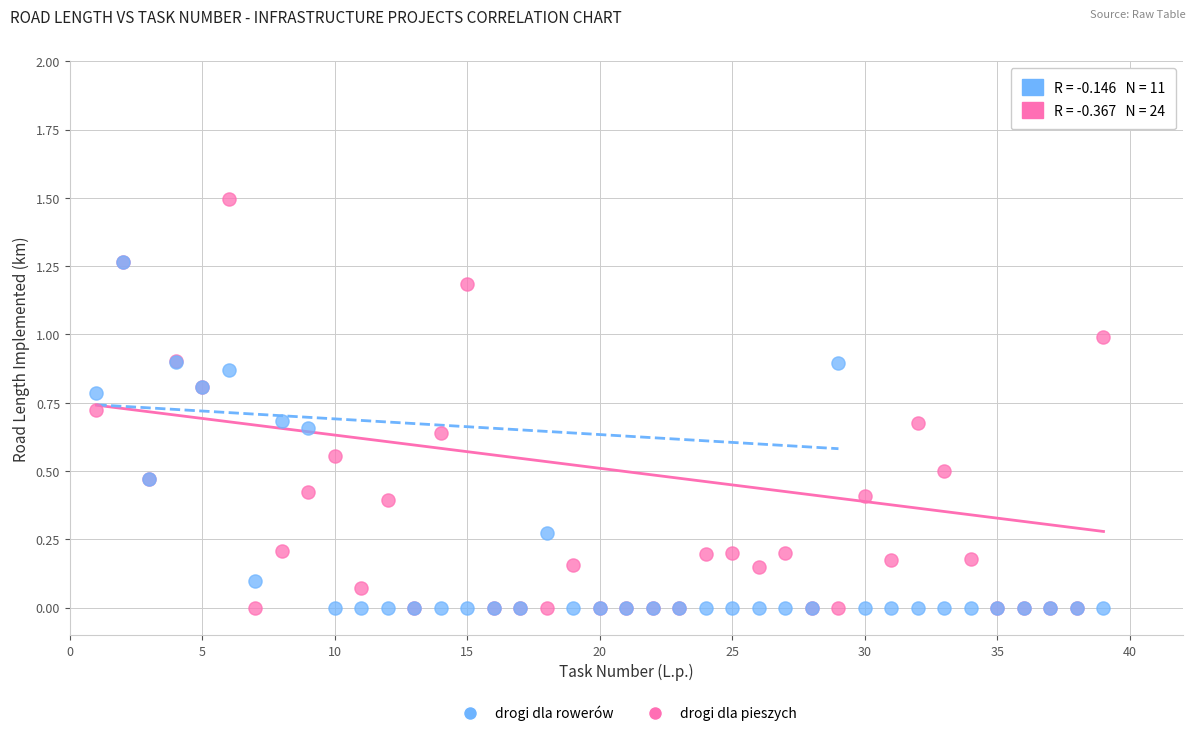

What are all the series names shown in the legend?

drogi dla rowerów, drogi dla pieszych